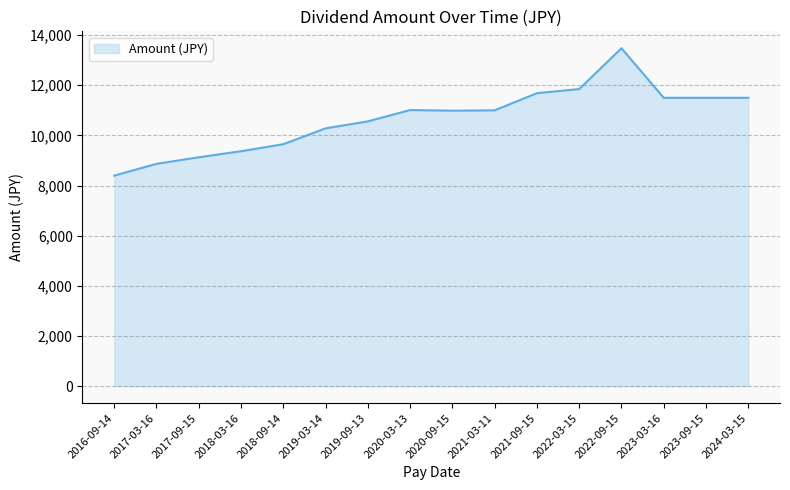

What is the difference between the maximum and minimum values?

5079